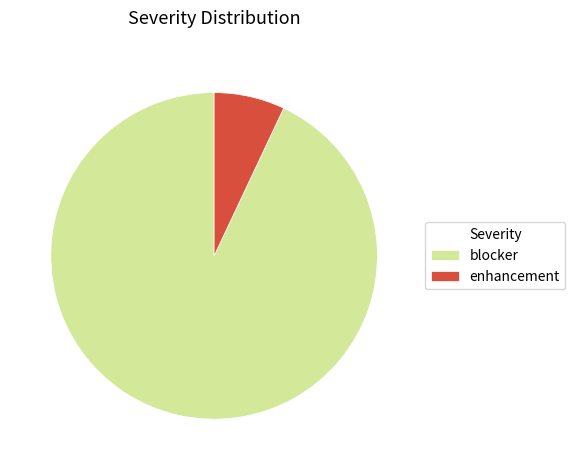

Is it true that blocker is 93% of the pie?

True